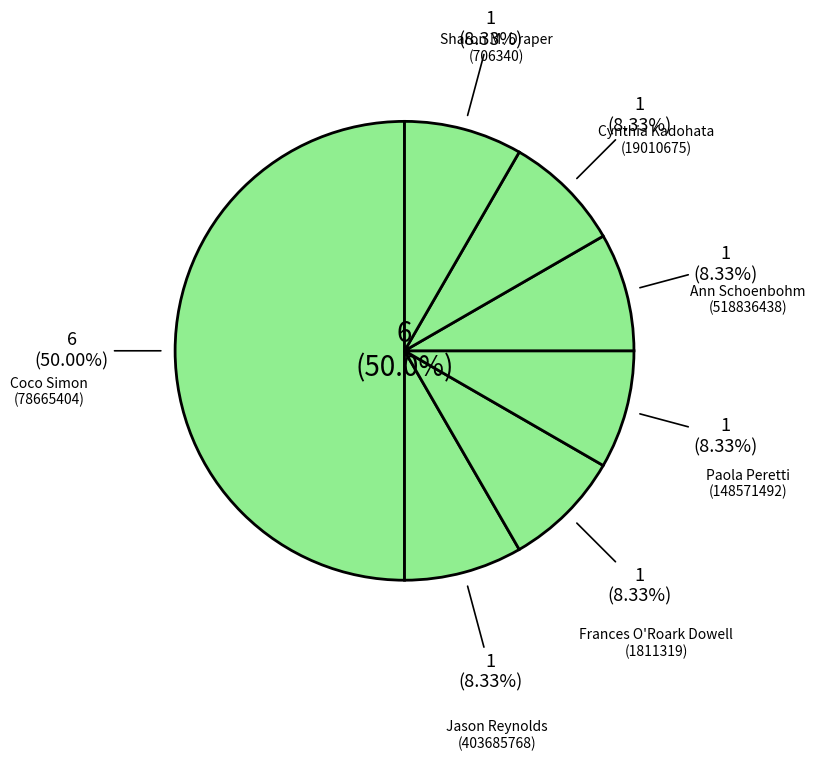

Is it true that Paola Peretti (148571492) is 14% of the pie?

False